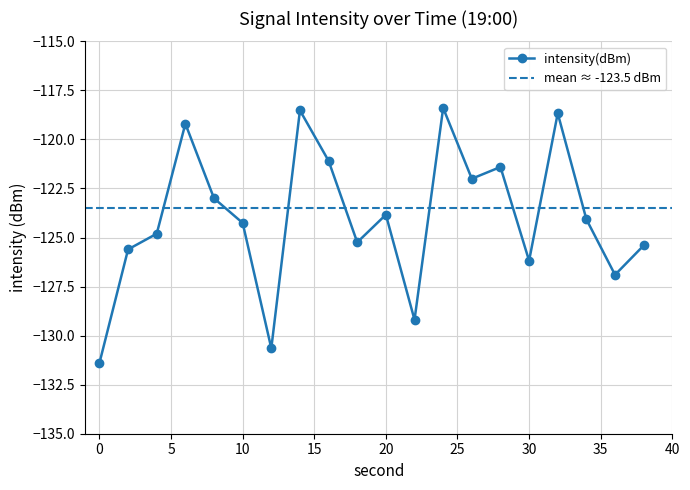

Which has a higher value, 18 or 14?

14